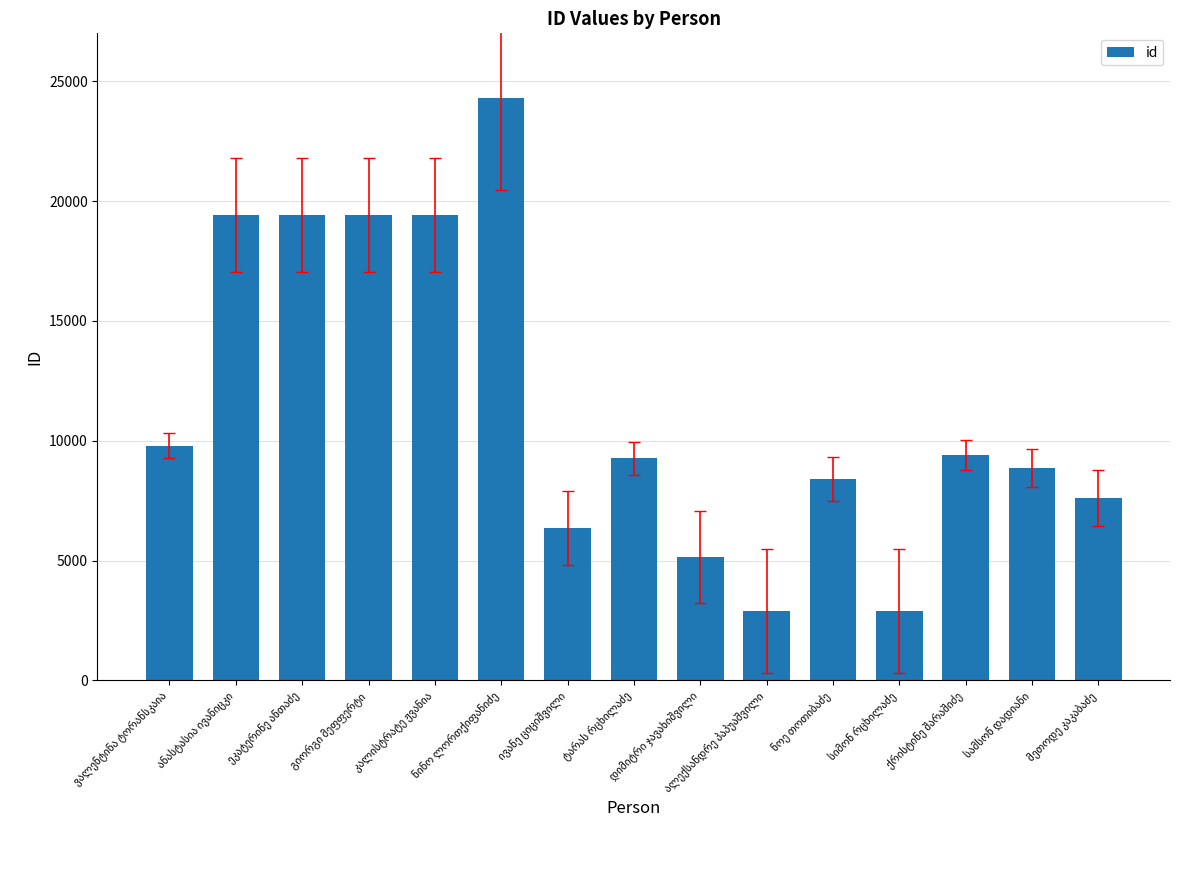

What is the sum of all values?

172584